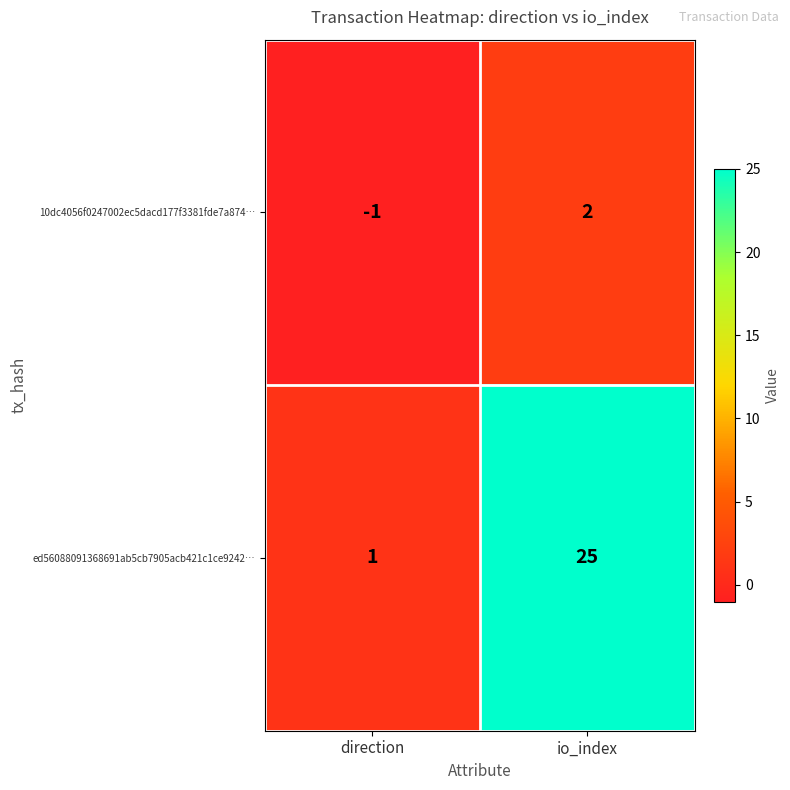

What is the minimum value shown in the chart?

-1